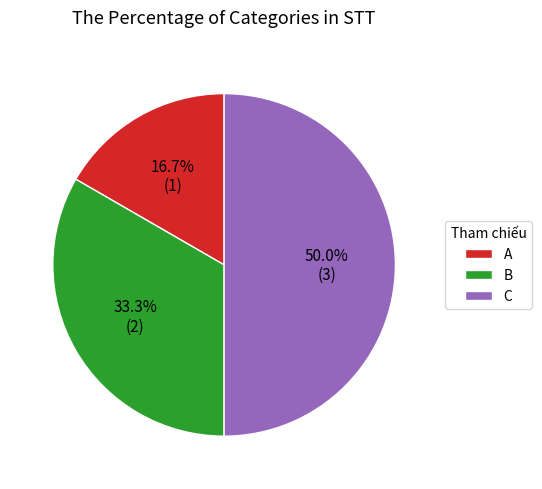

Which category has the biggest portion of the pie?

C